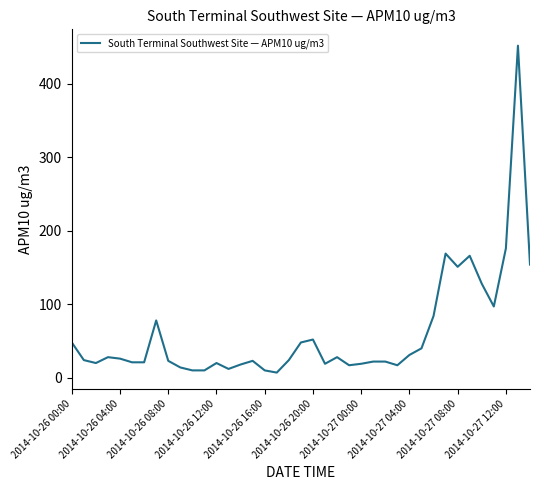

What is the maximum value shown in the chart?

452